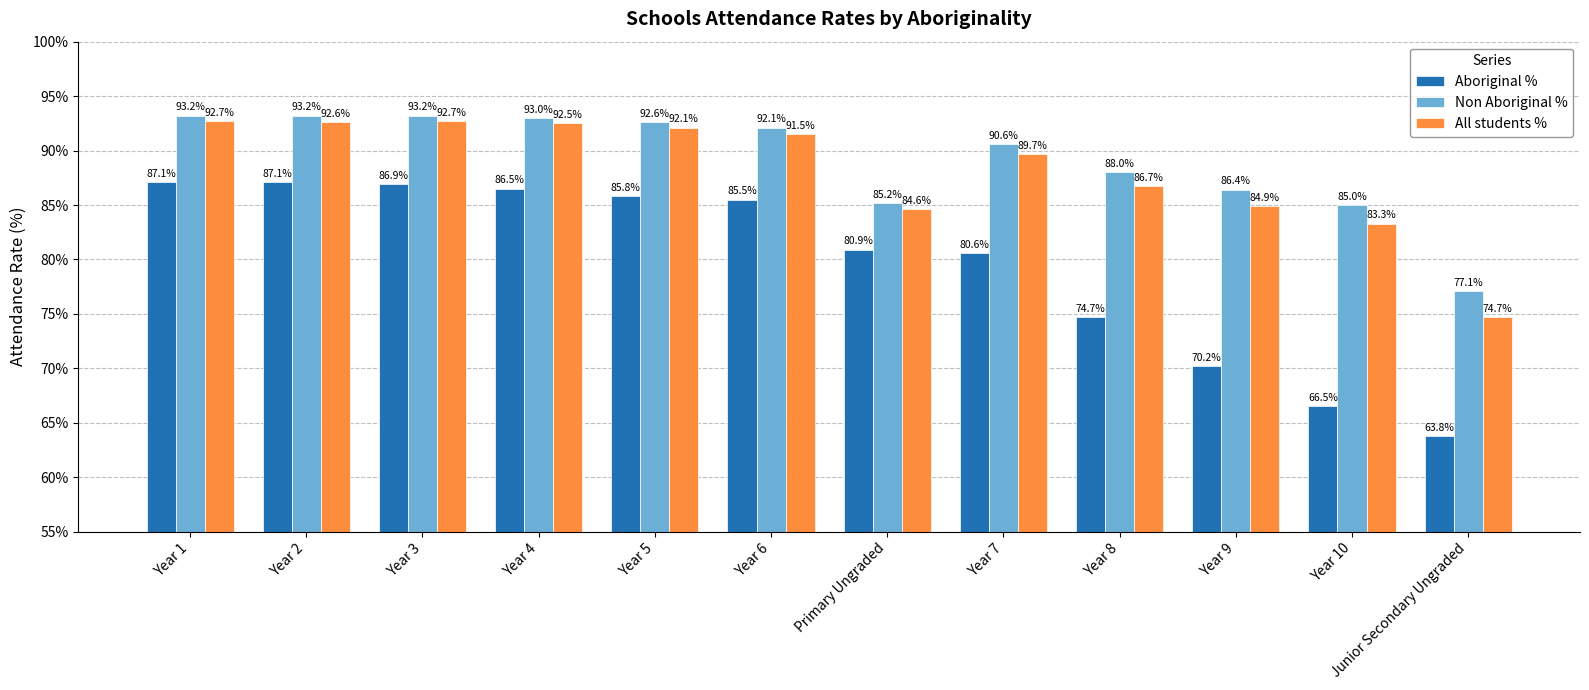

The Aboriginal % series shows 116.1 at Year 4. True or false?

False